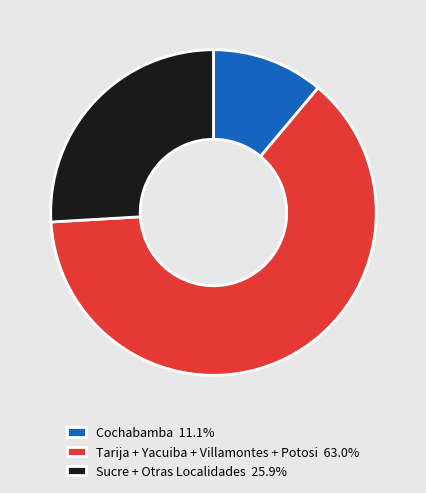

Combined, do Tarija + Yacuiba + Villamontes + Potosi 63.0% and Cochabamba 11.1% account for over 50%?

Yes